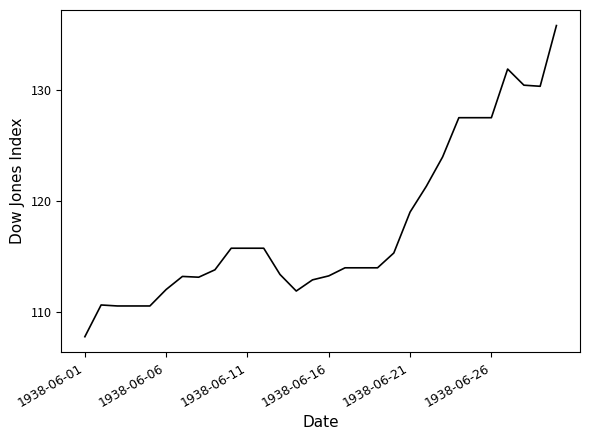

What is the greatest value displayed?

135.9